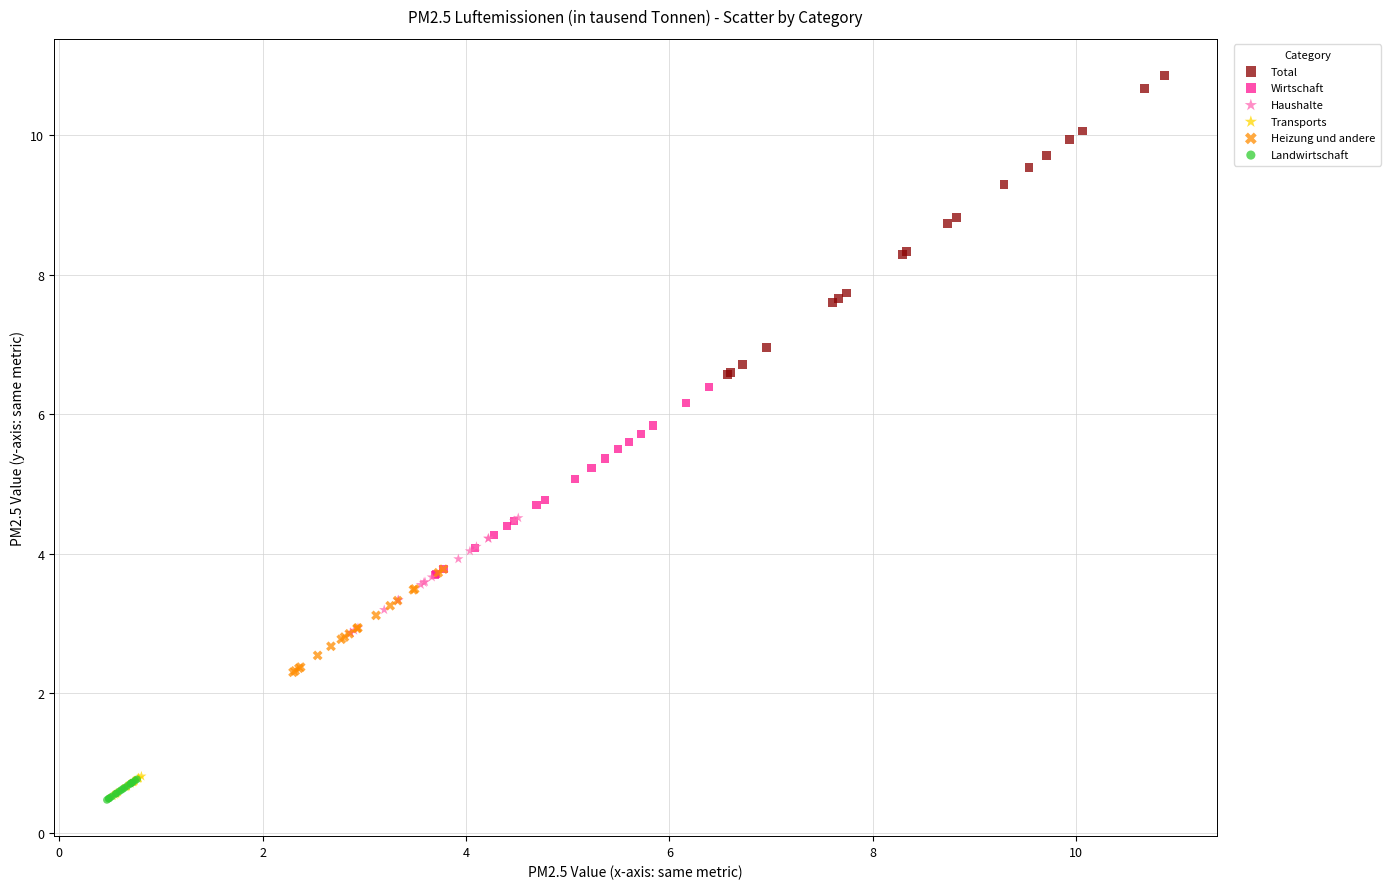

What are all the series names shown in the legend?

Total, Wirtschaft, Haushalte, Transports, Heizung und andere, Landwirtschaft